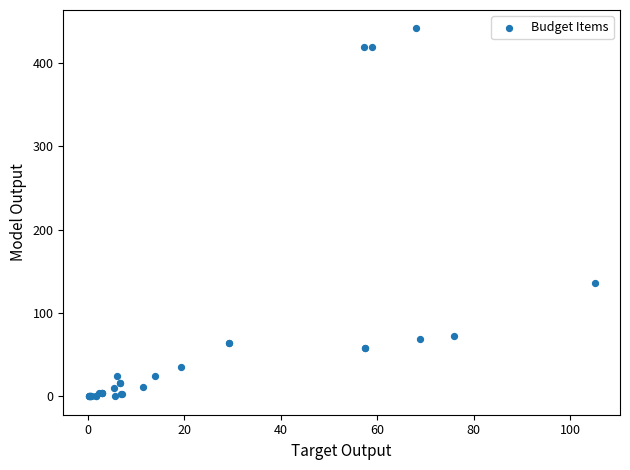

What Y value in the scatter plot is closest to 220?

135.7